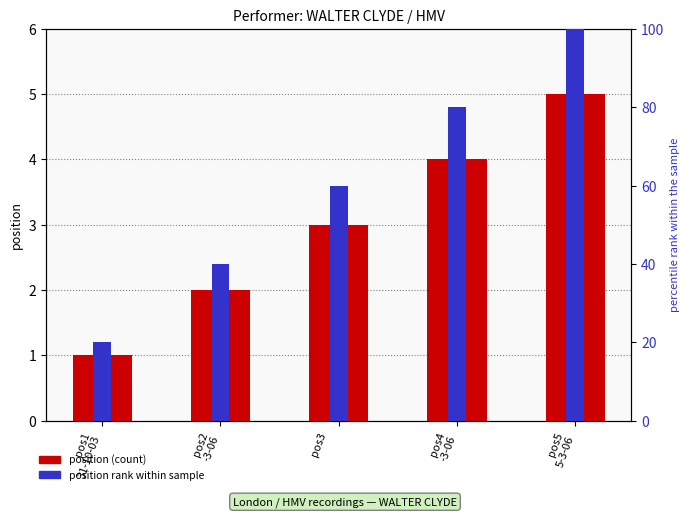

Is the value of position at pos4
-3-06 greater than the value of position (scaled %) at pos1
31-10-03?

No